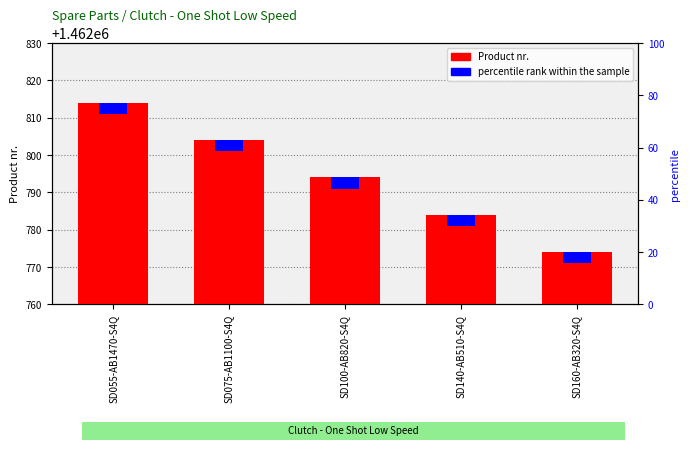

Are the bars grouped side by side (vs. stacked)?

No